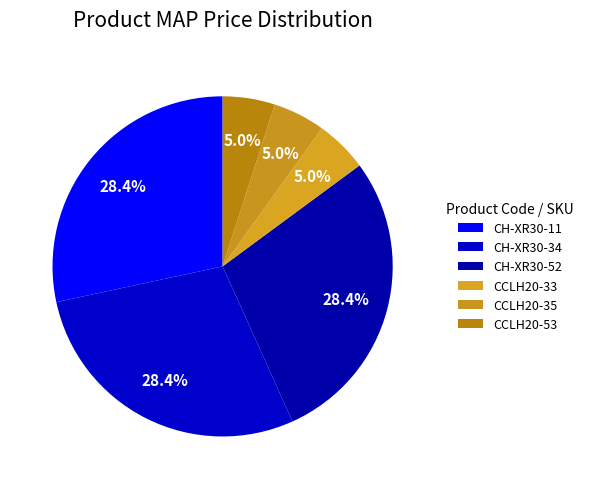

Rank the categories by value from lowest to highest.

CCLH20-33, CCLH20-35, CCLH20-53, CH-XR30-11, CH-XR30-34, CH-XR30-52